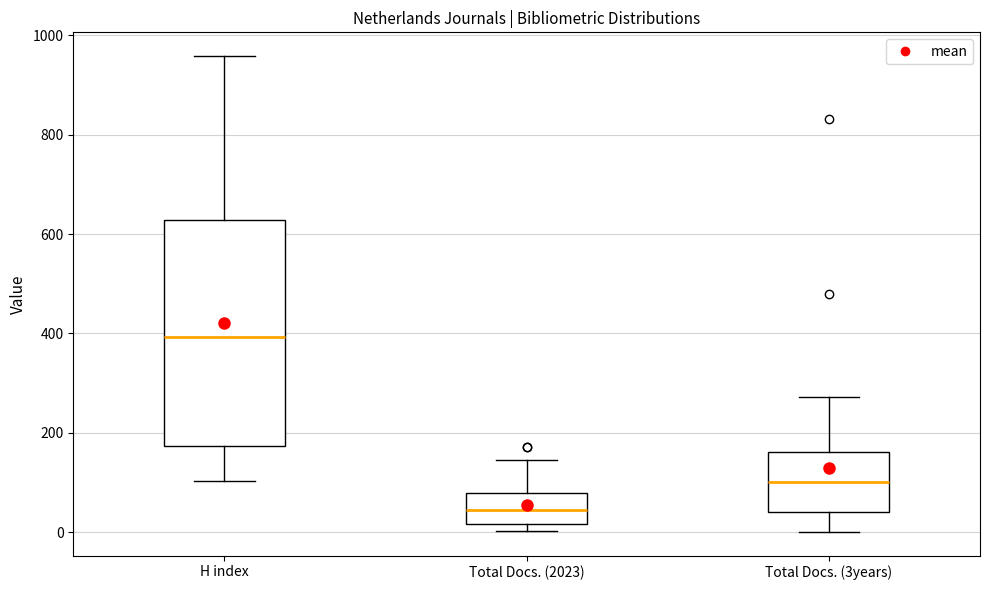

Reading left to right, read every box against the y-axis: the position of its median line, the range the box covers, and the ends of its whiskers. The values are not printed on the chart, so give them approximately, as read against the axis.

H index: median 400, box 180 to 620, whiskers 100 to 960
Total Docs. (2023): median 40, box 20 to 80, whiskers 0 to 140
Total Docs. (3years): median 100, box 40 to 160, whiskers 0 to 280